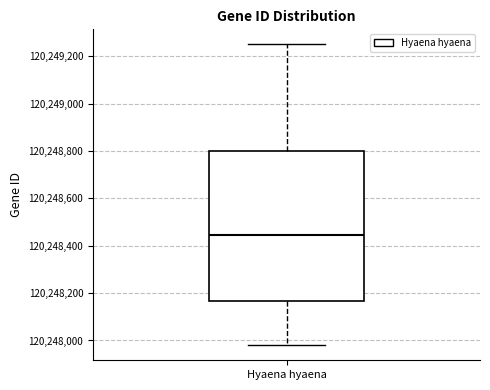

Read this box plot against the y-axis: the position of the median line, the range covered by the box, and the ends of both whiskers. The values are not printed on the chart, so give them approximately, as read against the axis.

median 120248440, box 120248160 to 120248800, whiskers 120247980 to 120249260